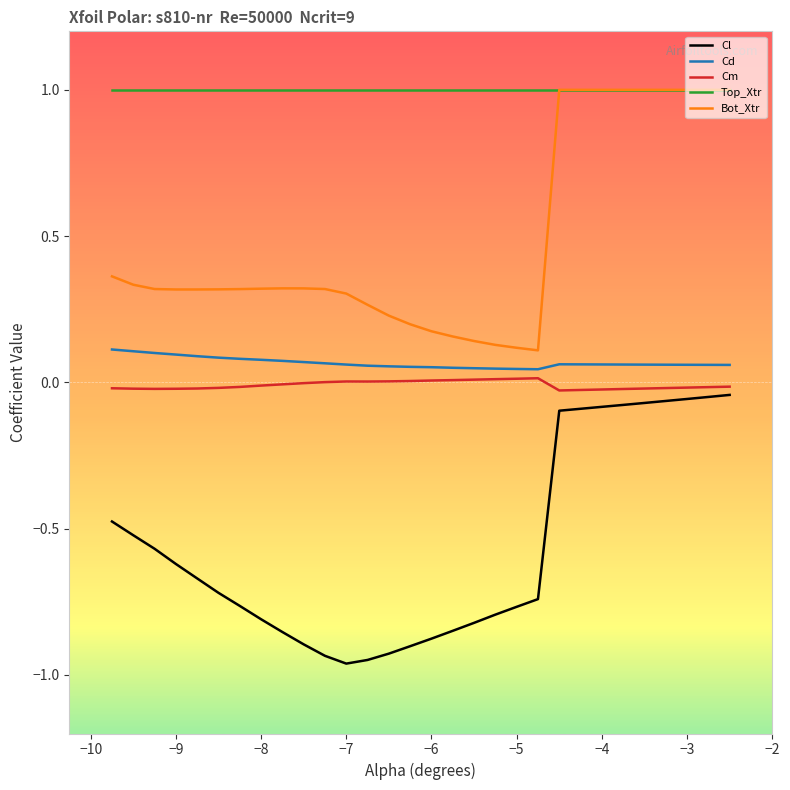

Which series has the largest total across all categories?

Top_Xtr